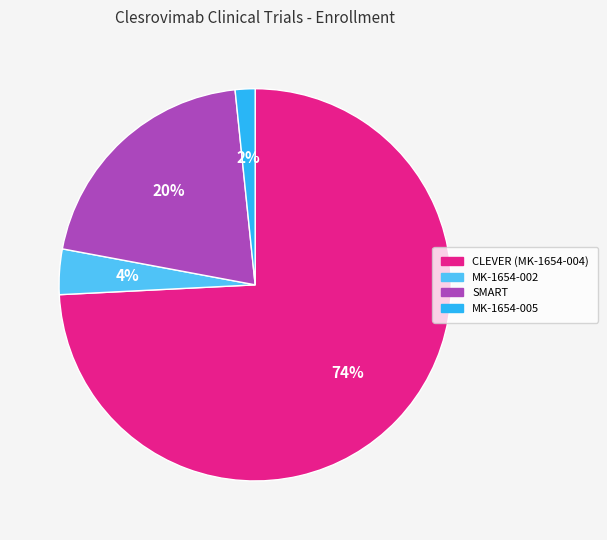

Which slice is the largest?

CLEVER (MK-1654-004)